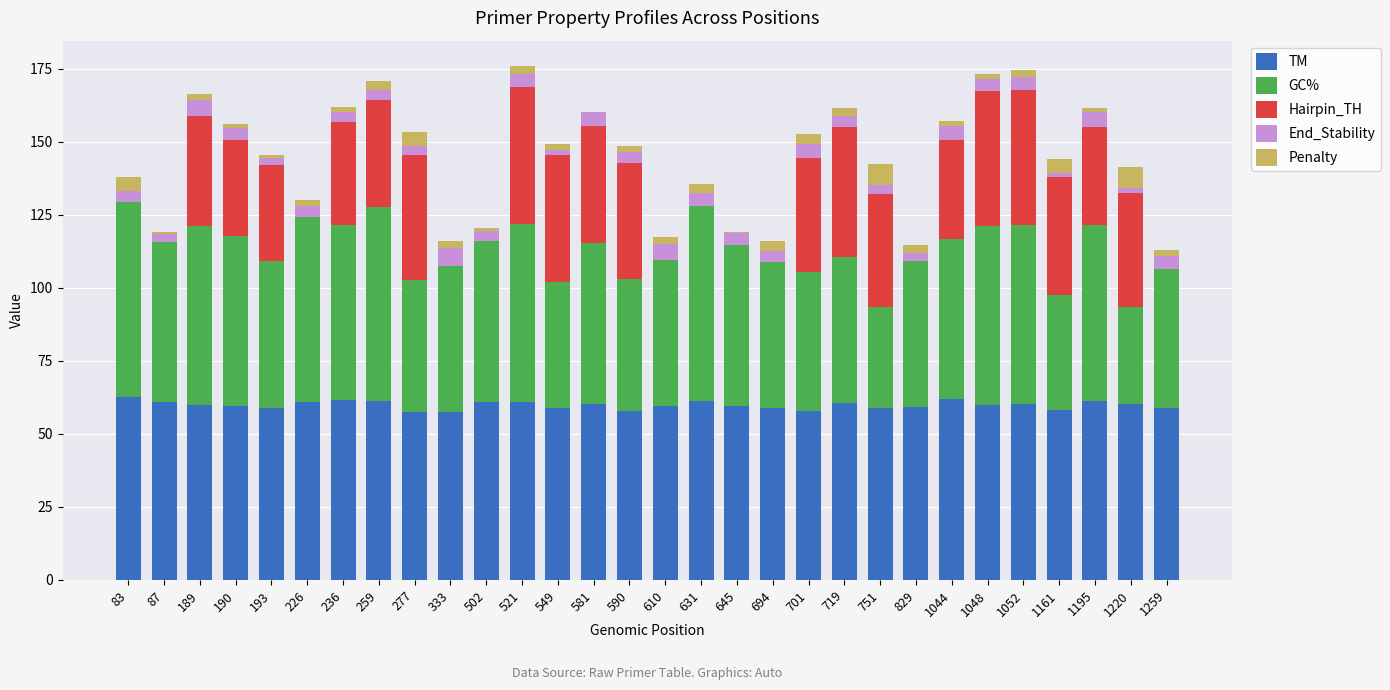

What is the maximum value for TM?

62.8